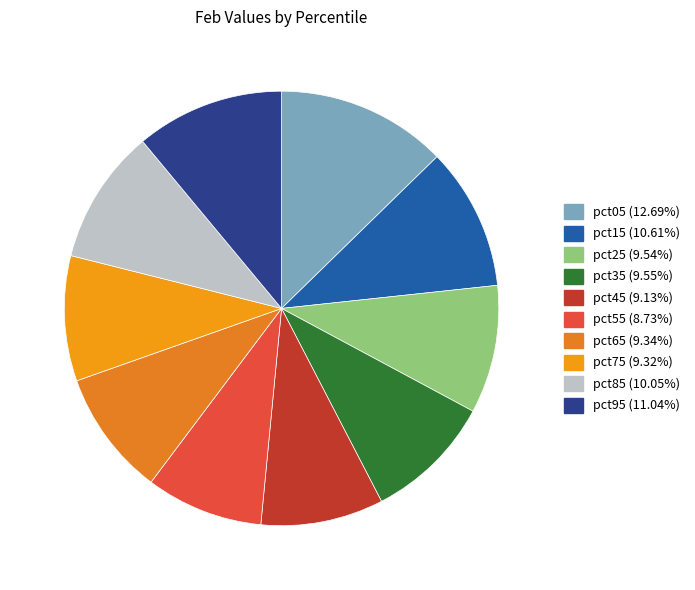

Combined, do pct25 and pct45 account for over 50%?

No